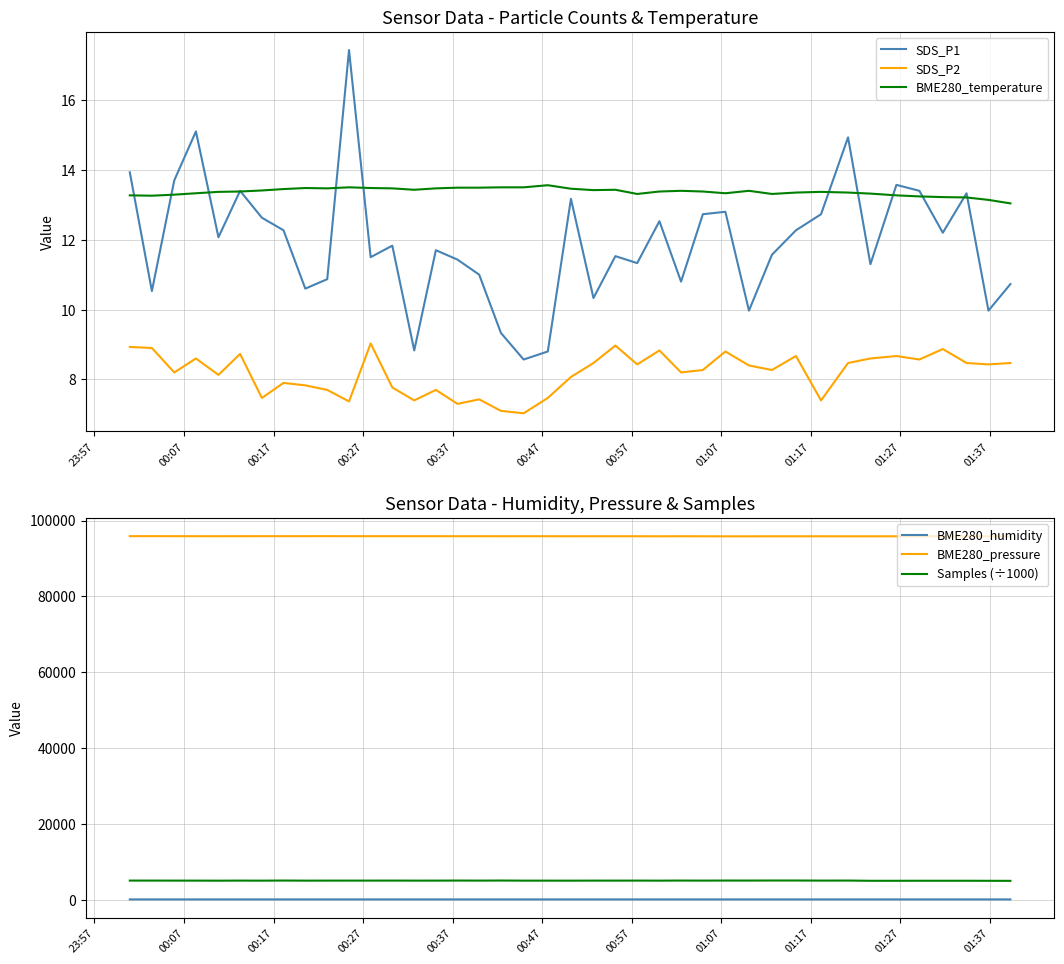

Does the chart display data point markers on the line(s)?

No